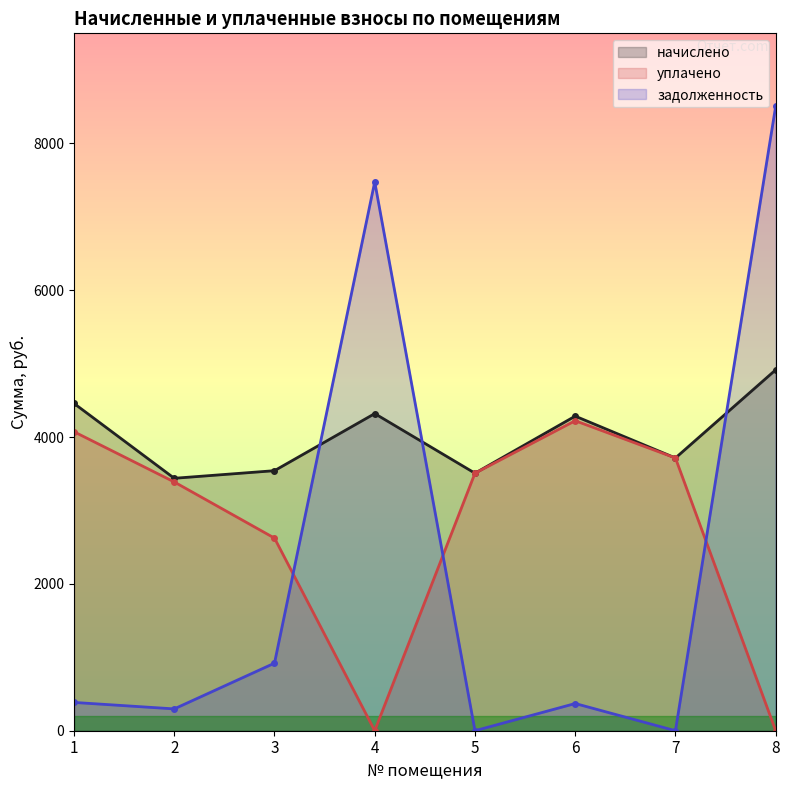

Reading left to right, transcribe all the data shown in this chart.

начислено: 1=4458.2	2=3438.8	3=3542.4	4=4320.0	5=3507.8	6=4285.4	7=3715.2	8=4916.1
уплачено: 1=4072.8	2=3388.6	3=2623.6	4=0.0	5=3507.8	6=4222.9	7=3715.2	8=0.0
задолженность: 1=385.4	2=297.3	3=920.5	4=7476.5	5=0.0	6=370.5	7=0.0	8=8508.2